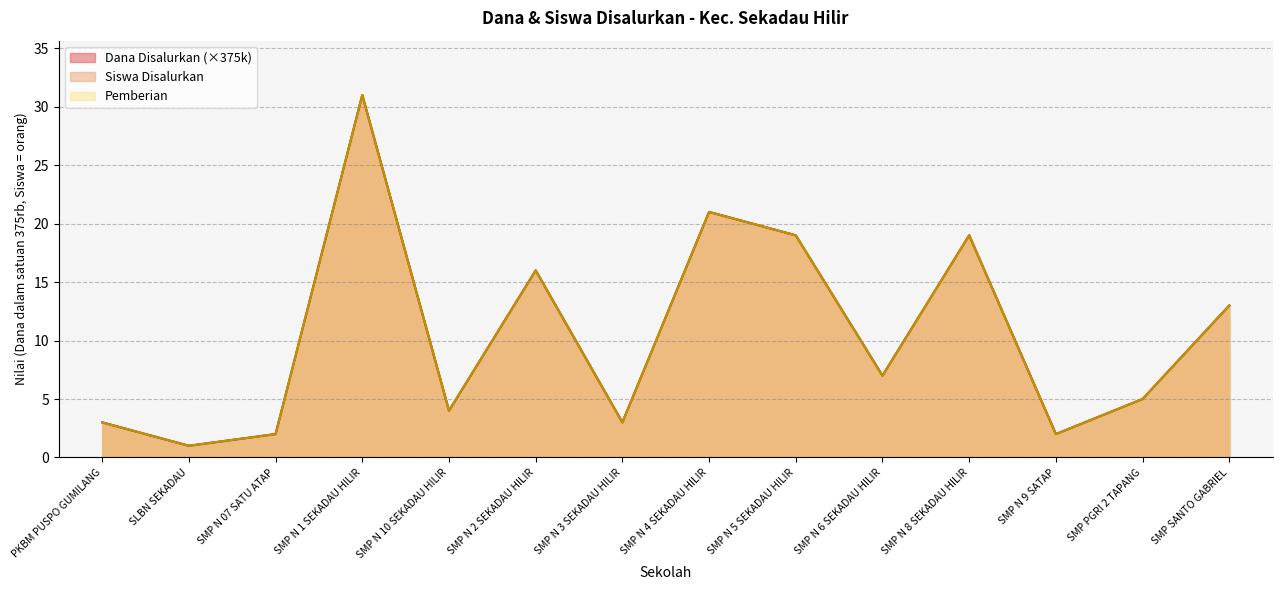

What is the label of the 13th point from the left?

SMP PGRI 2 TAPANG